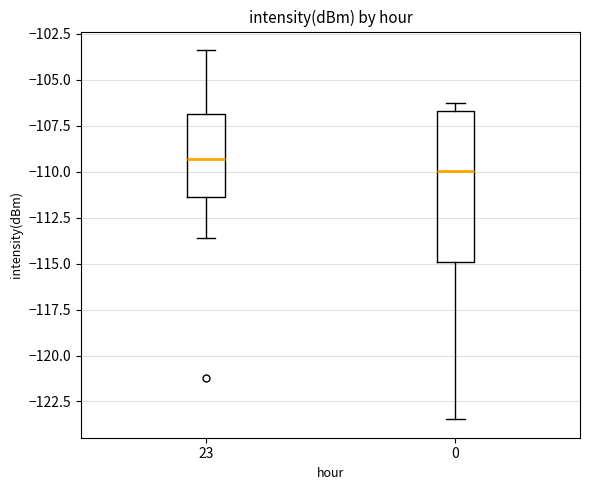

Which box has the highest median line?

23